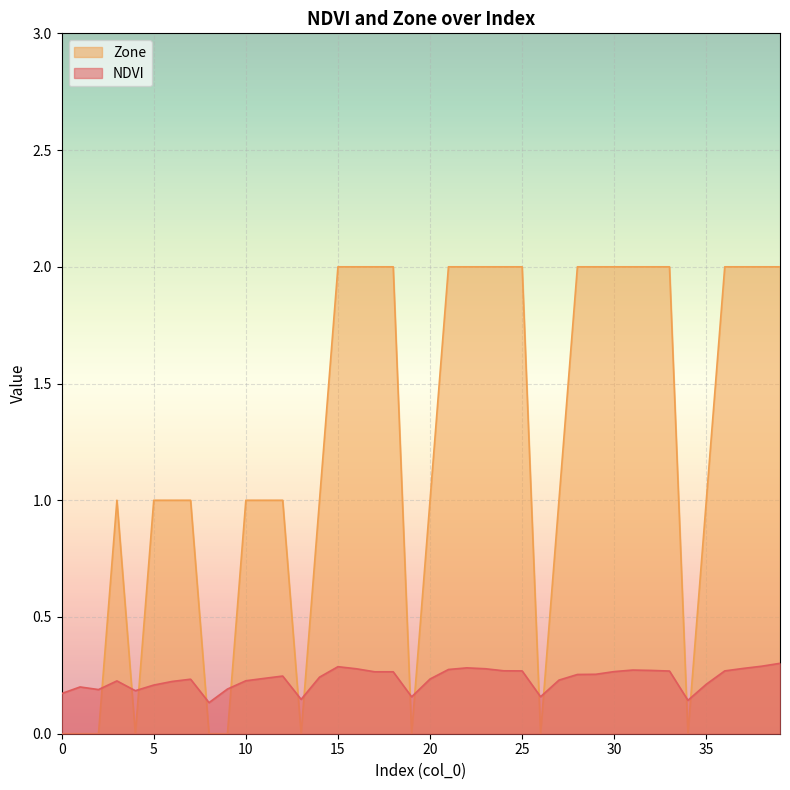

How many times do NDVI and Zone cross each other?

13